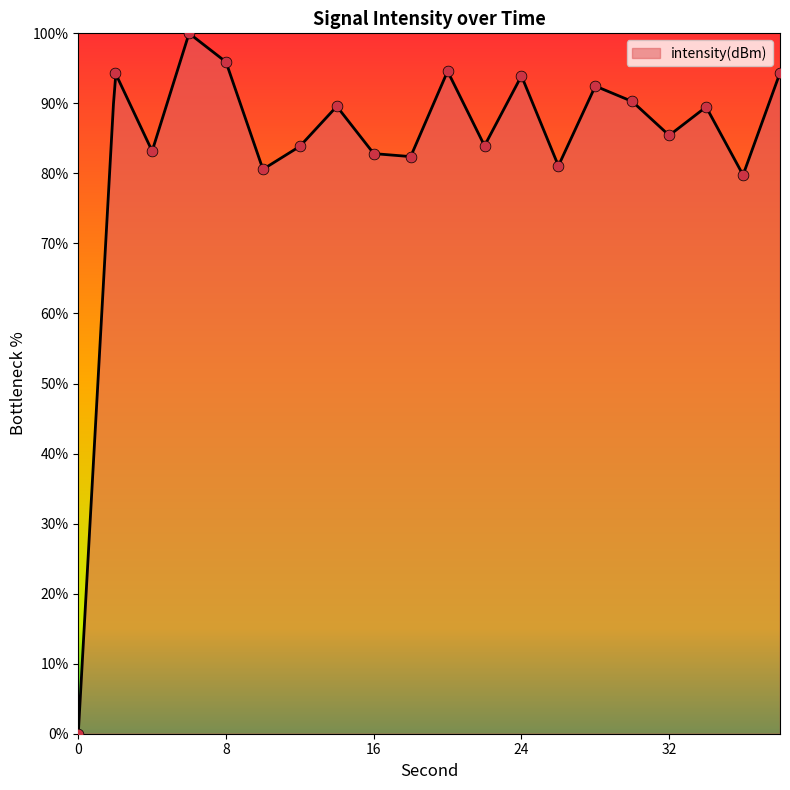

Which has a higher value, 26 or 10?

26